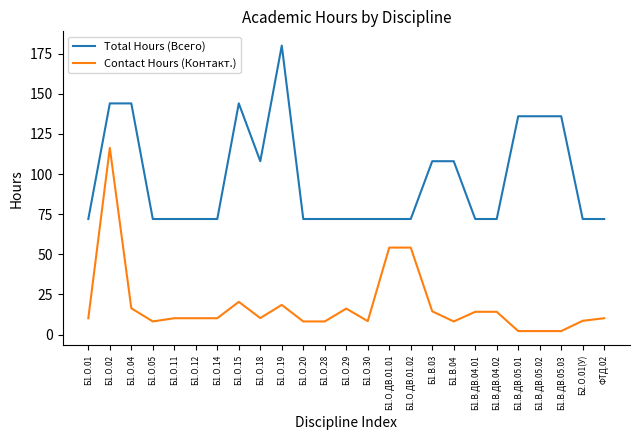

What is the difference between the maximum and minimum values in the Contact Hours (Контакт.) series?

114.1